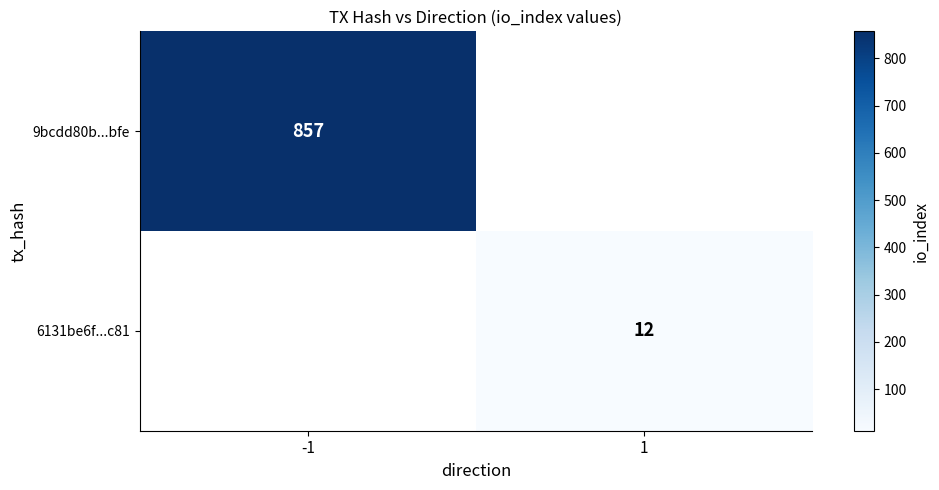

The value of 9bcdd80b...bfe at -1 is 354. True or false?

False